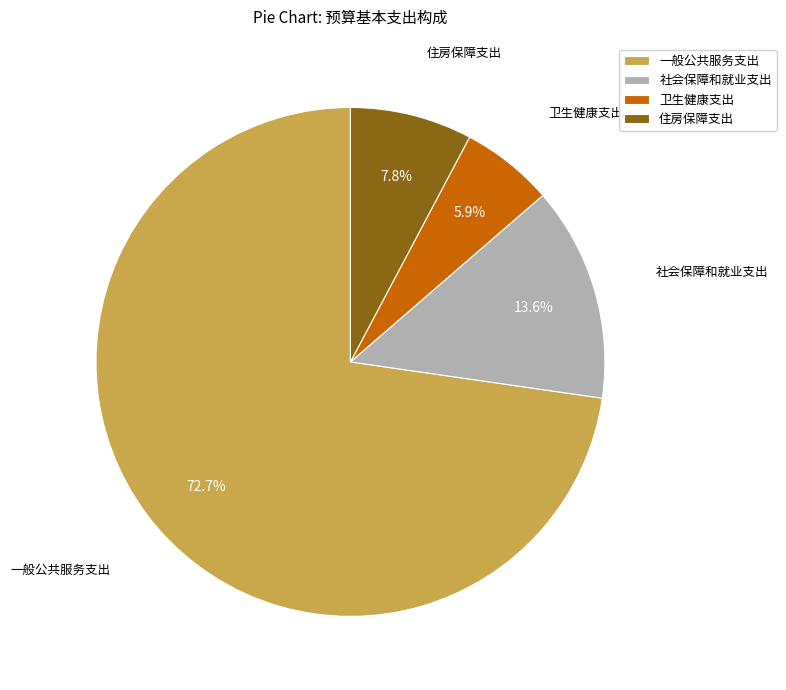

To the nearest percent, what percentage of the pie is 社会保障和就业支出?

14%